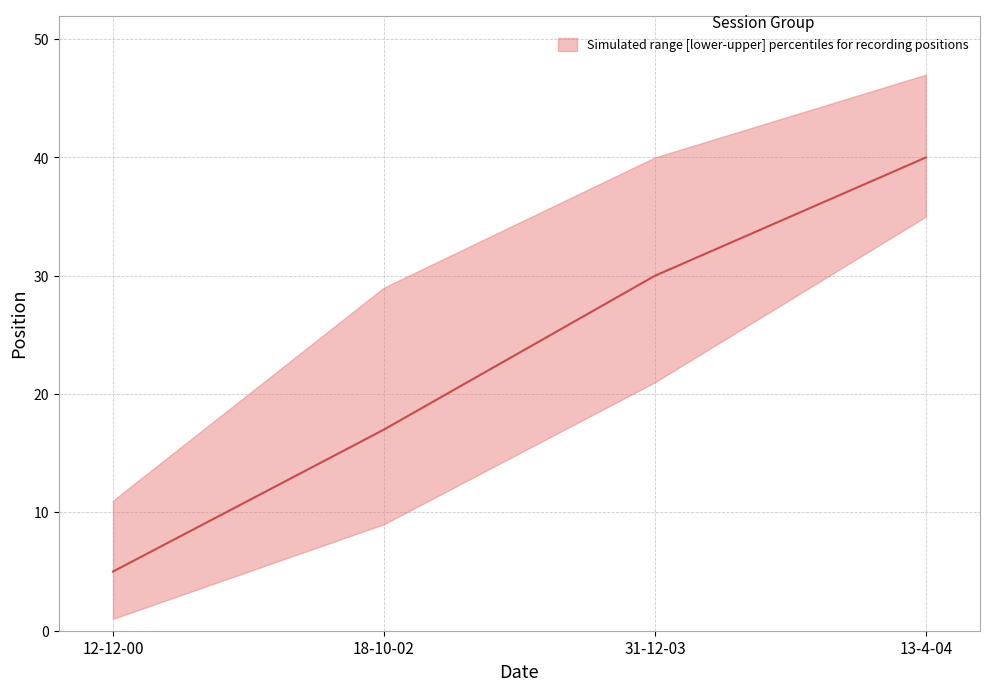

What is the value of the upper point at the 1st from the left?

11